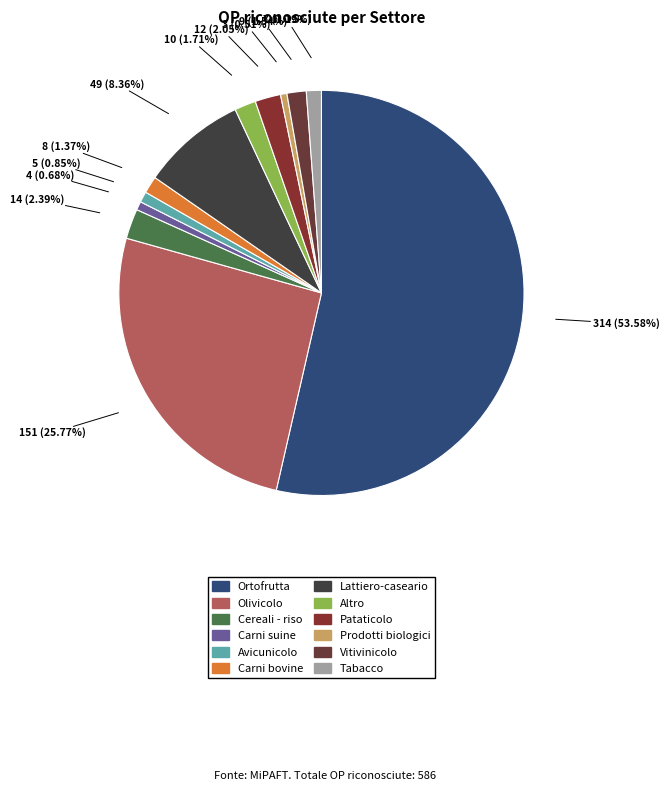

Is it true that Altro is 1% of the pie?

False